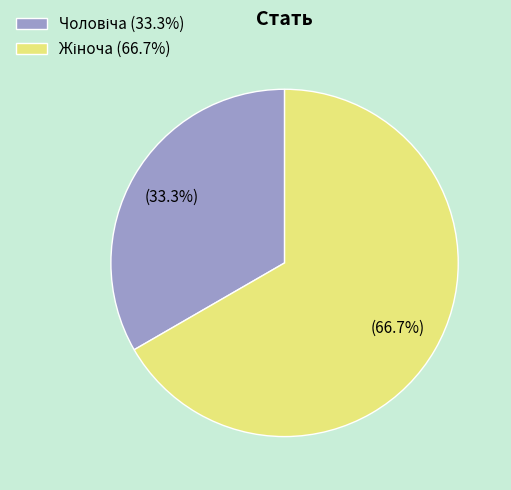

How many segments does this pie chart have?

2